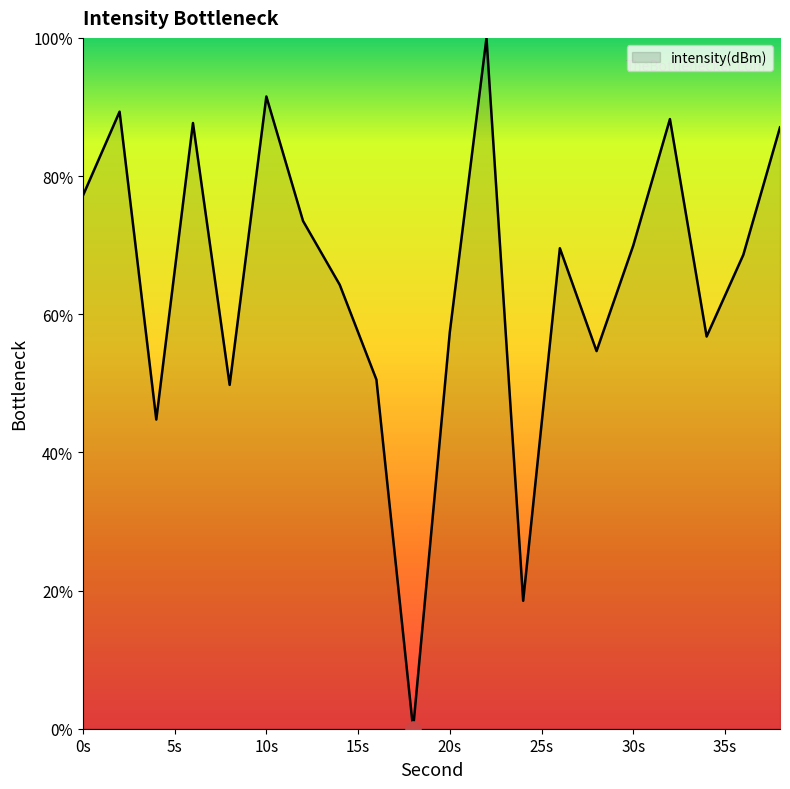

What is the maximum value shown in the chart?

100.0